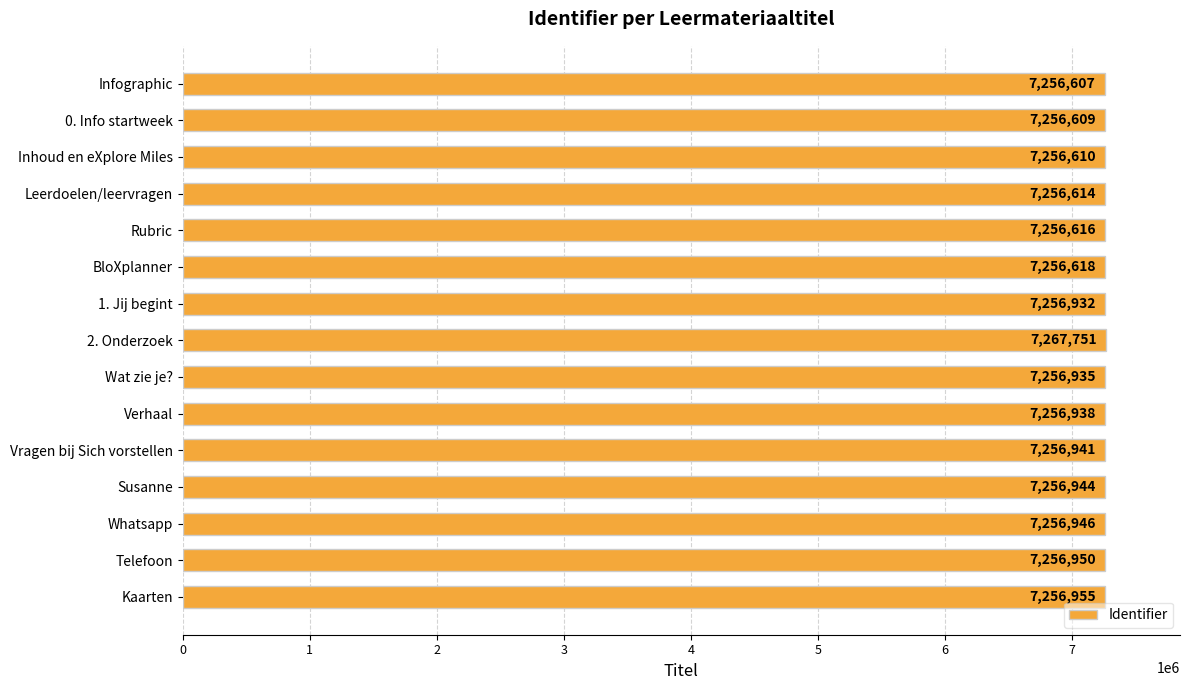

Where is the data nearest to the value 7262179?

Kaarten